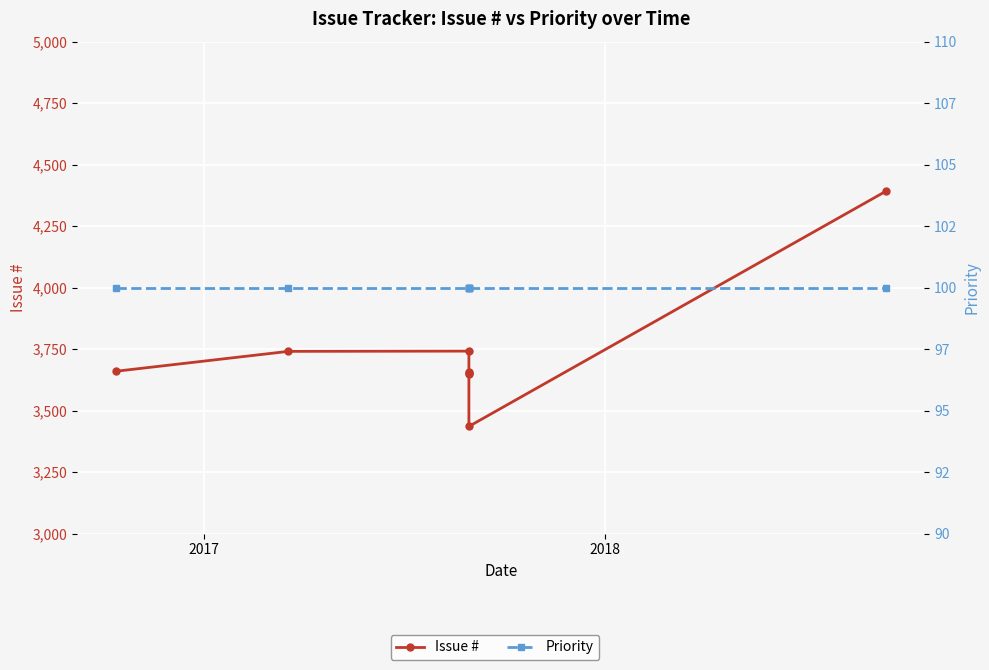

How many lines are shown in the chart?

2